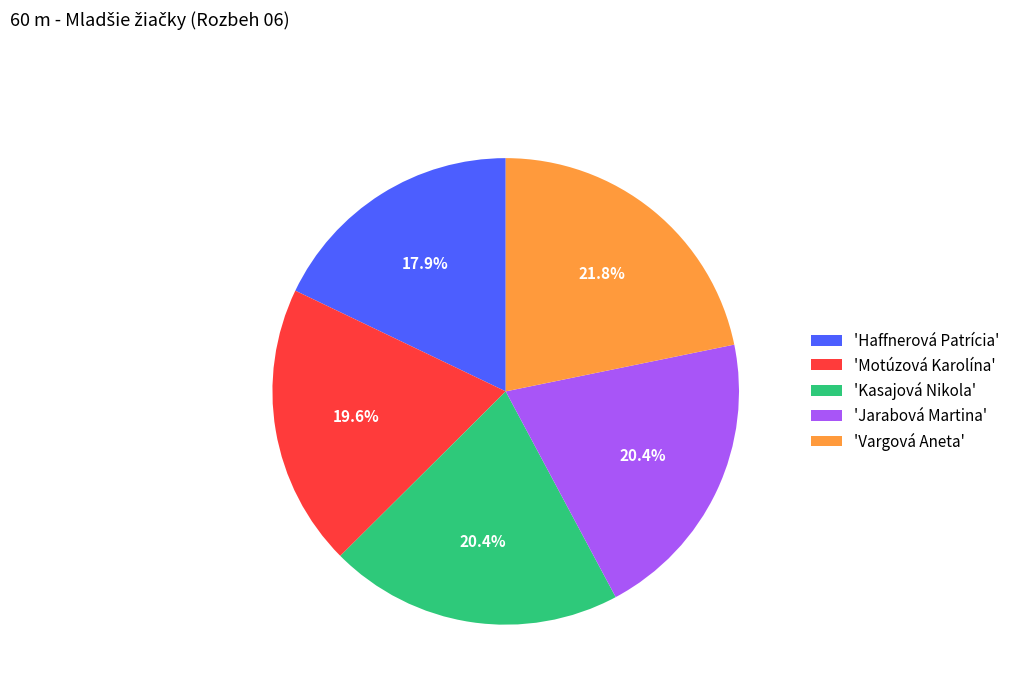

Do 'Kasajová Nikola' and 'Motúzová Karolína' together represent more than half of the pie?

No